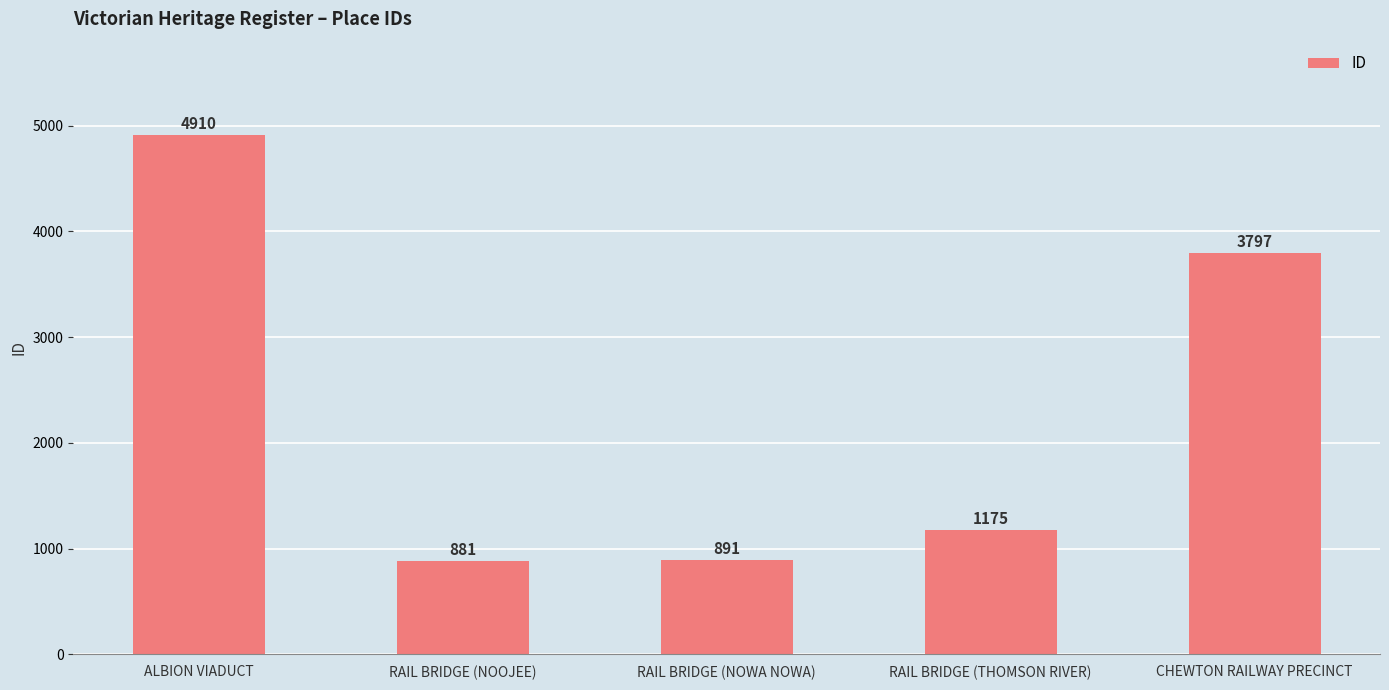

What is the difference between the maximum and minimum values?

4029